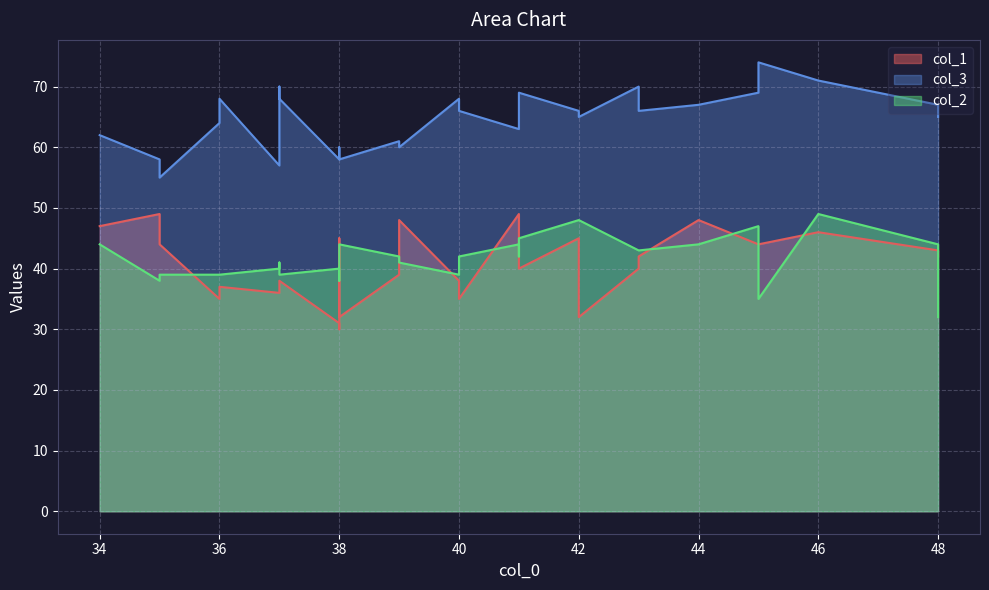

What is the minimum value for col_3?

55